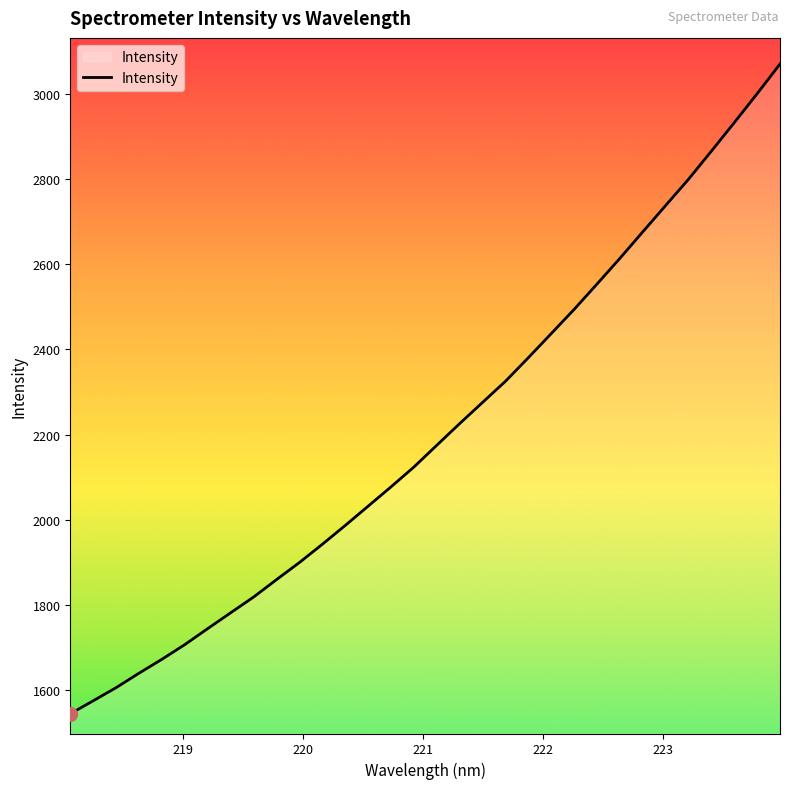

What is the greatest value displayed?

3069.9